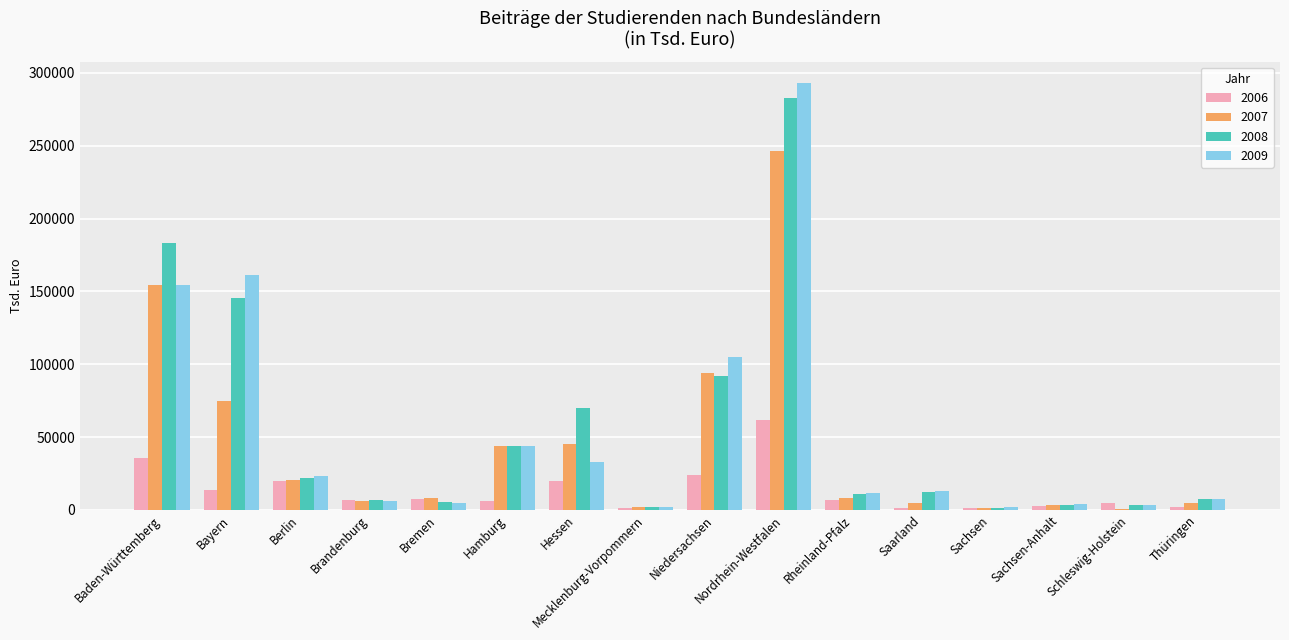

The value of 2007 at Baden-Württemberg is 61729.4. True or false?

False